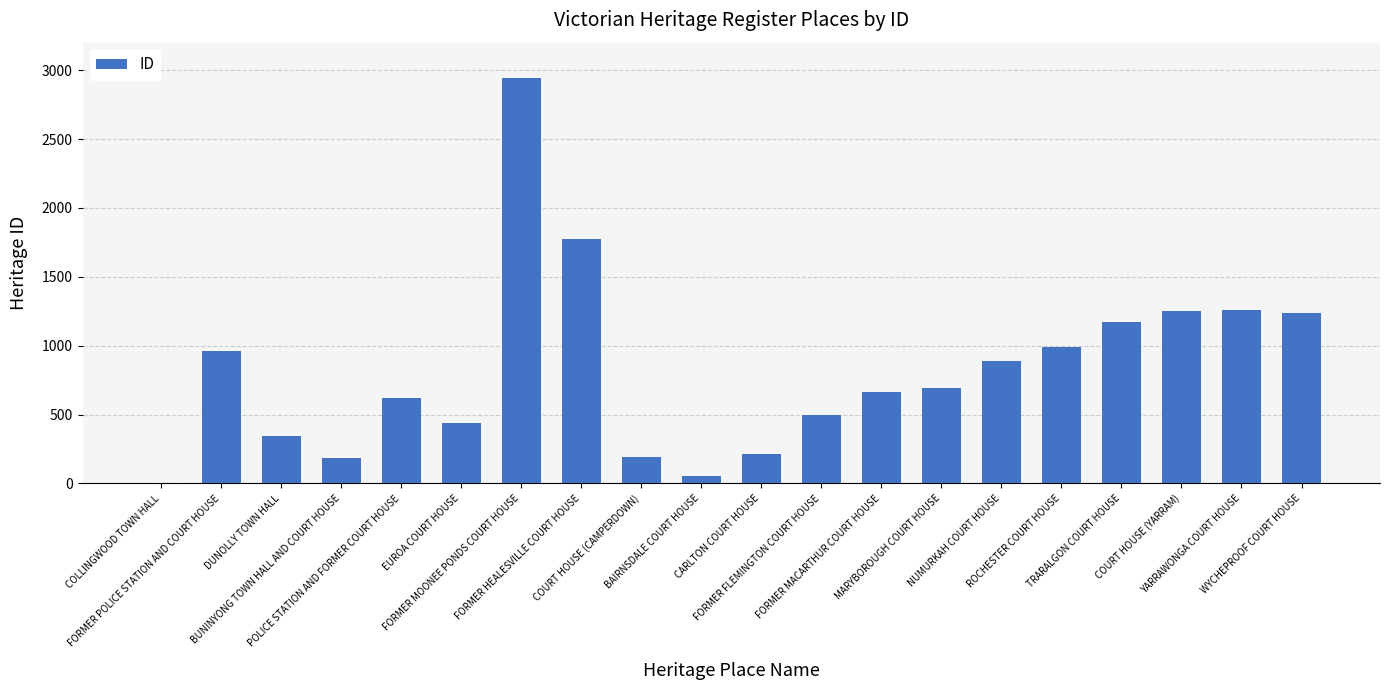

What is the maximum value shown in the chart?

2944